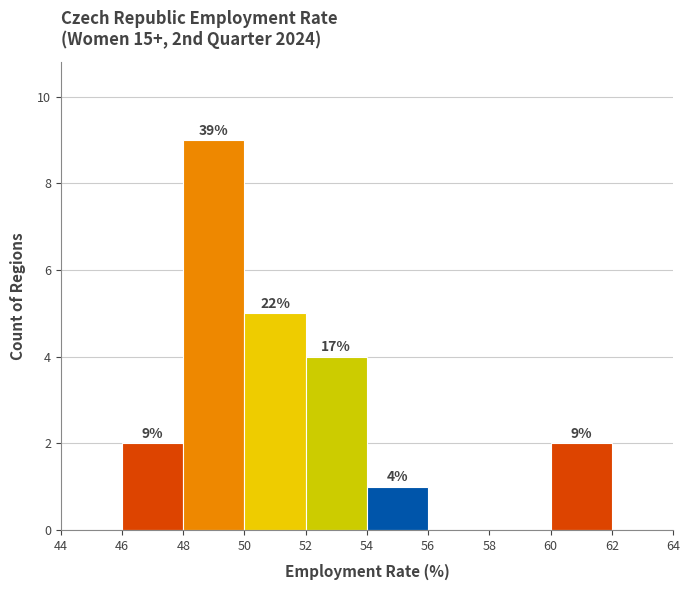

Which range on the x-axis has the tallest bar?

48 to 50